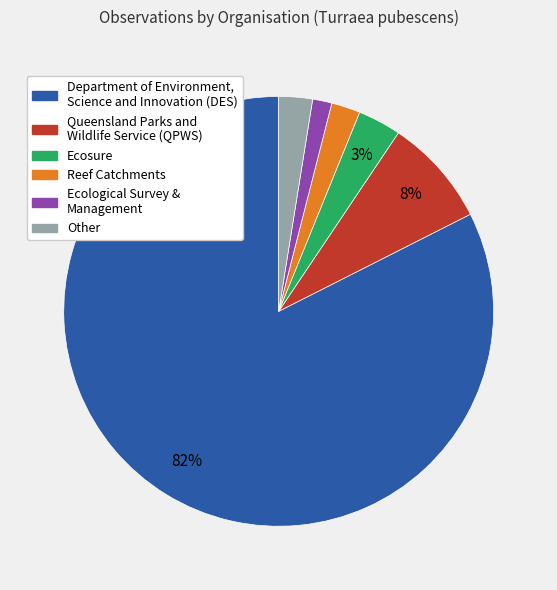

Is there any slice that represents more than half of the pie?

Yes